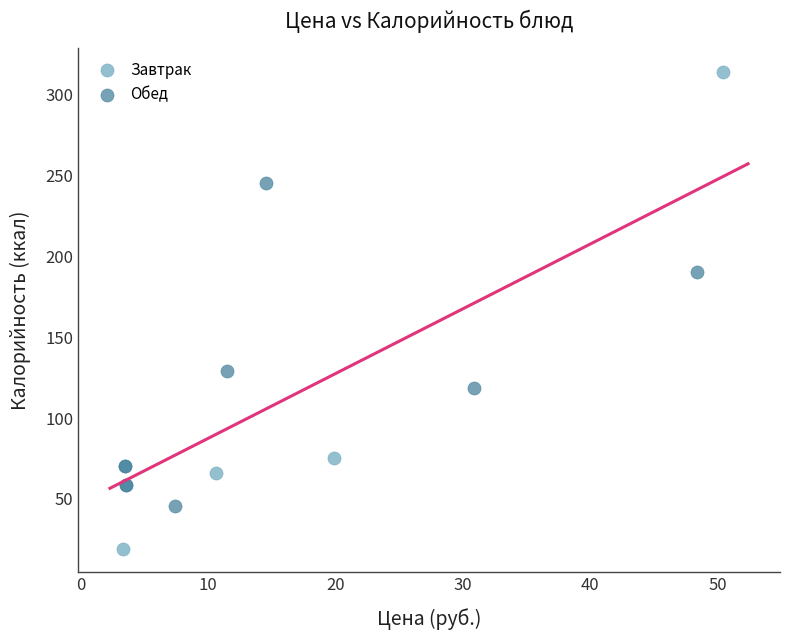

Which series reaches the maximum Y coordinate?

Завтрак